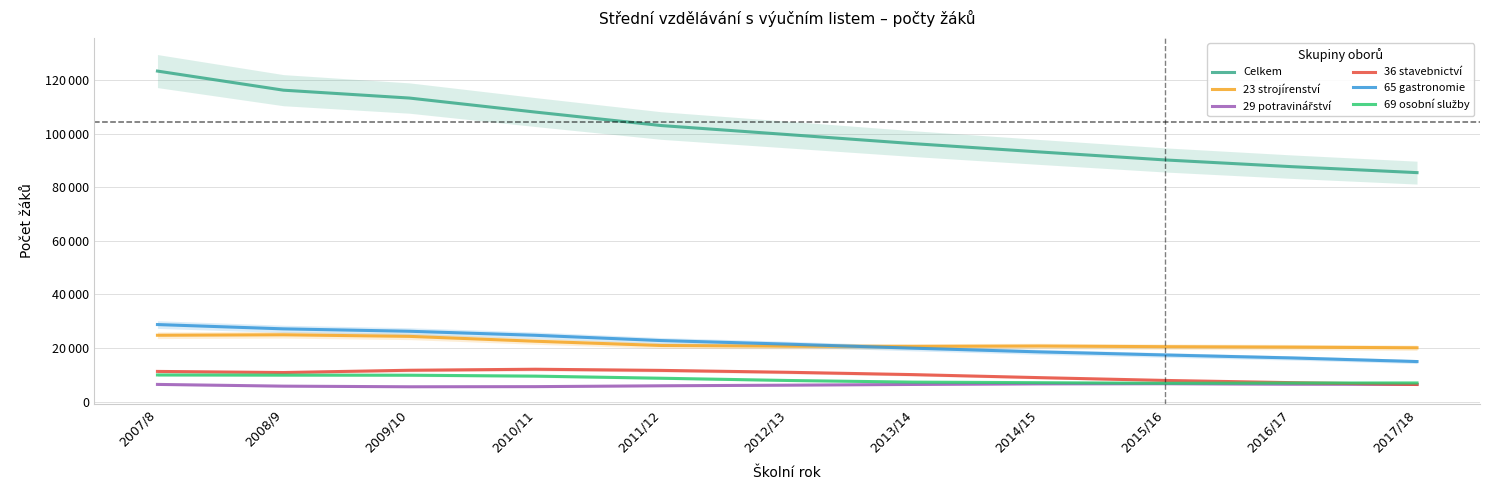

Reading left to right, what are all the values shown in this chart?

Celkem: 123409	116275	113336	108100	103065	99708	96317	93218	90221	87723	85481
23 strojírenství: 24749	24929	24334	22515	20925	20670	20590	20726	20477	20321	20070
29 potravinářství: 6390	5745	5512	5560	5877	6108	6376	6599	6645	6470	6402
36 stavebnictví: 11245	10834	11680	12061	11629	10929	10053	8930	7881	7055	6353
65 gastronomie: 28745	27140	26242	24736	22763	21440	19920	18540	17384	16285	14928
69 osobní služby: 9928	9865	9834	9492	8703	7867	7246	7040	6821	6911	6944